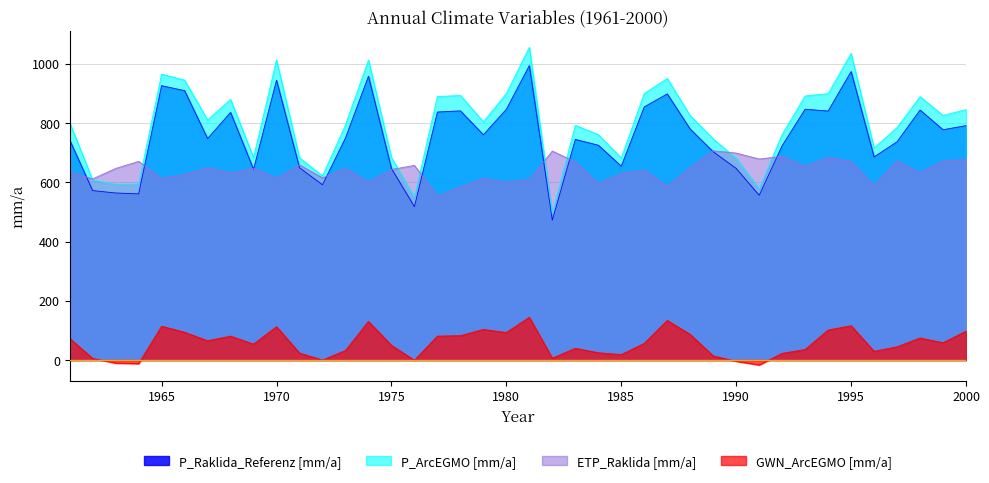

The value of ETP_Raklida [mm/a] at 1994 is 684.2. True or false?

True